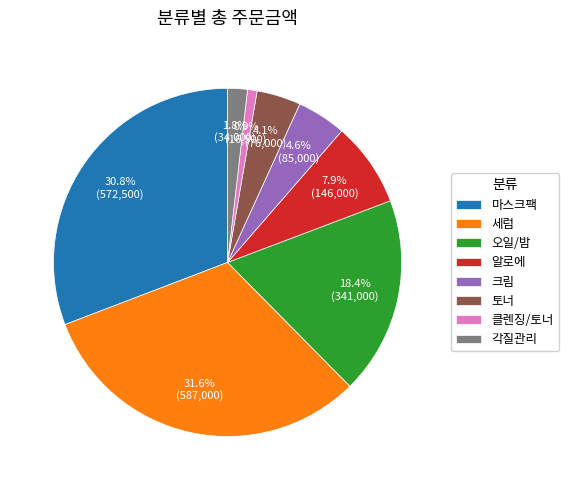

To the nearest percent, what percentage of the pie is 알로에?

8%